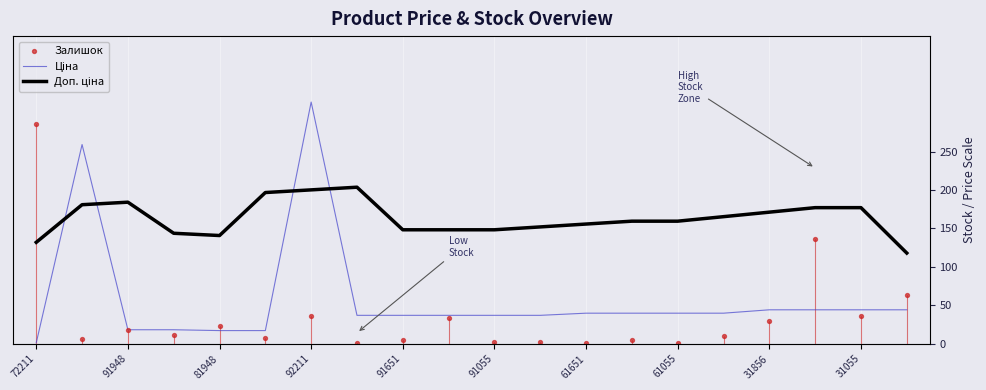

Which series reaches the maximum Y coordinate?

Ціна